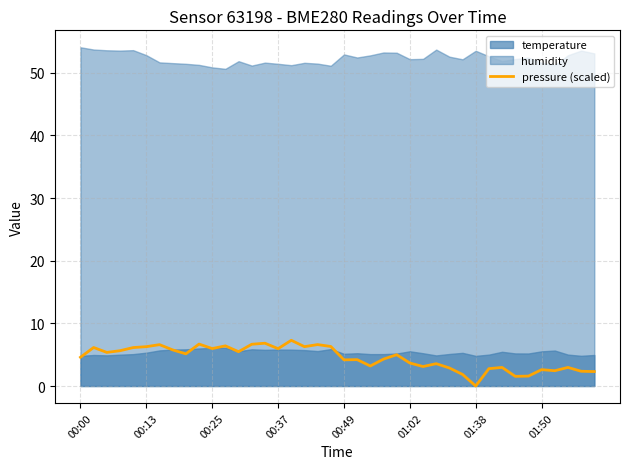

The value of pressure (scaled) at 00:13 is 8.4. True or false?

False